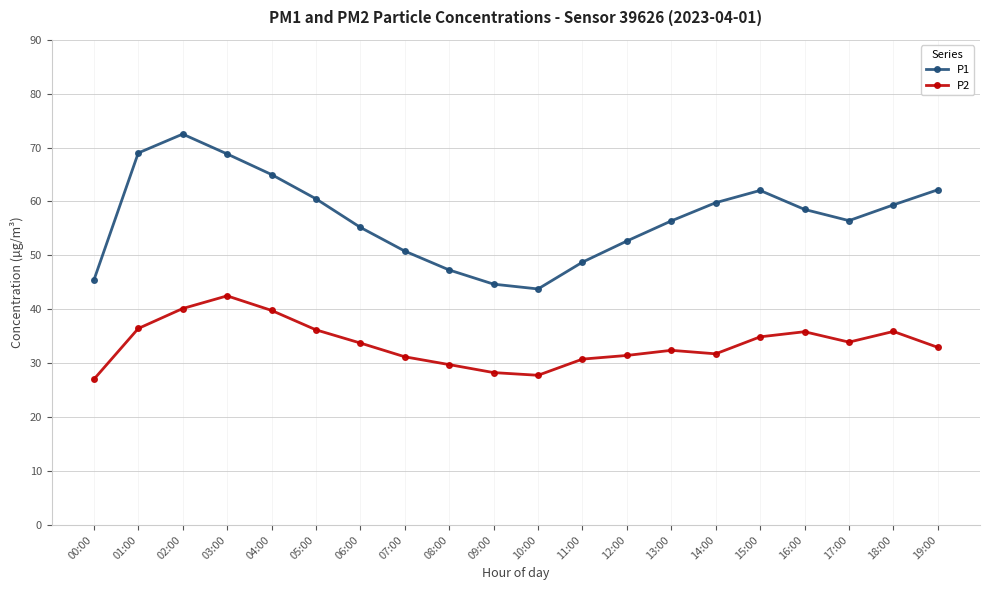

Which series has the largest total across all categories?

P1